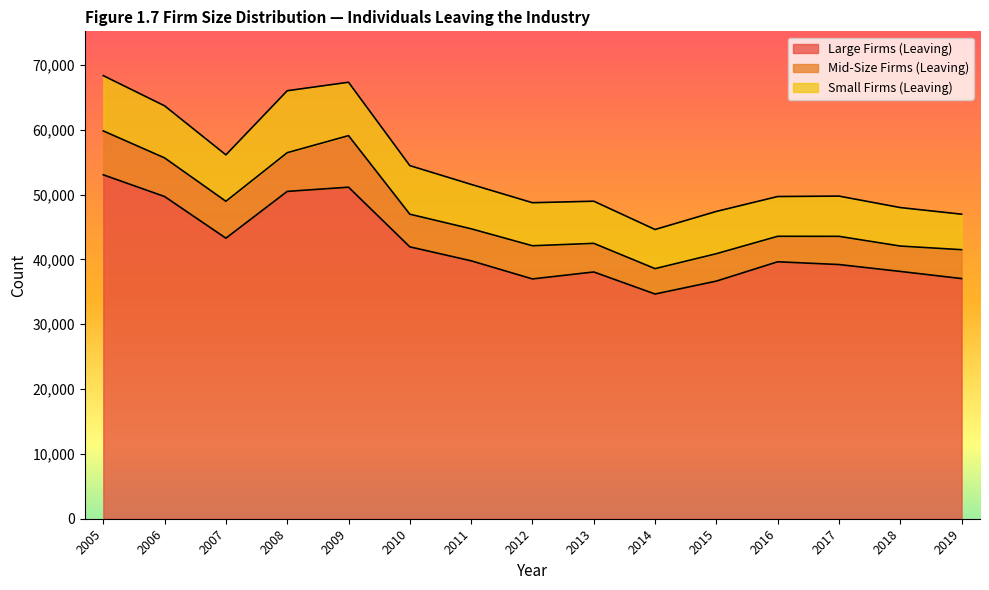

Reading left to right, extract all data points from this chart.

Large Firms (Leaving): 53059	49706	43284	50500	51149	41944	39791	36995	38071	34666	36661	39642	39215	38153	37052
Mid-Size Firms (Leaving): 6769	5960	5691	5972	7953	5038	4937	5118	4413	3917	4226	3930	4350	3913	4453
Small Firms (Leaving): 8530	8036	7164	9557	8238	7495	6854	6642	6504	6039	6524	6137	6210	5939	5480